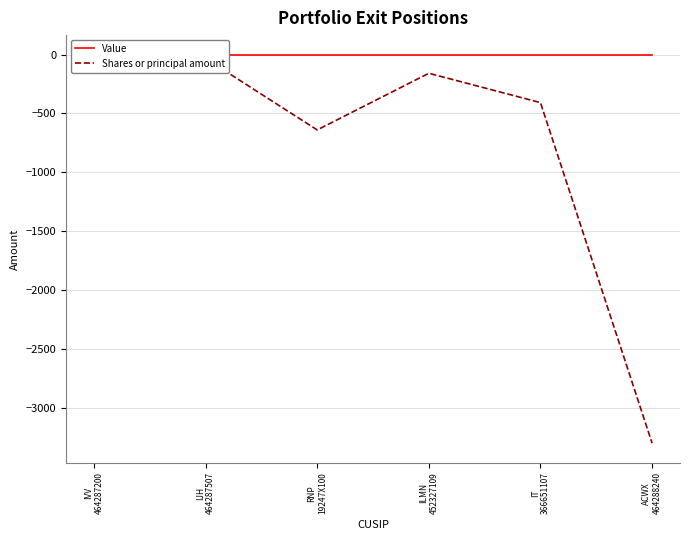

Which has a higher value, IVV
464287200 or RNP
19247X100?

IVV
464287200